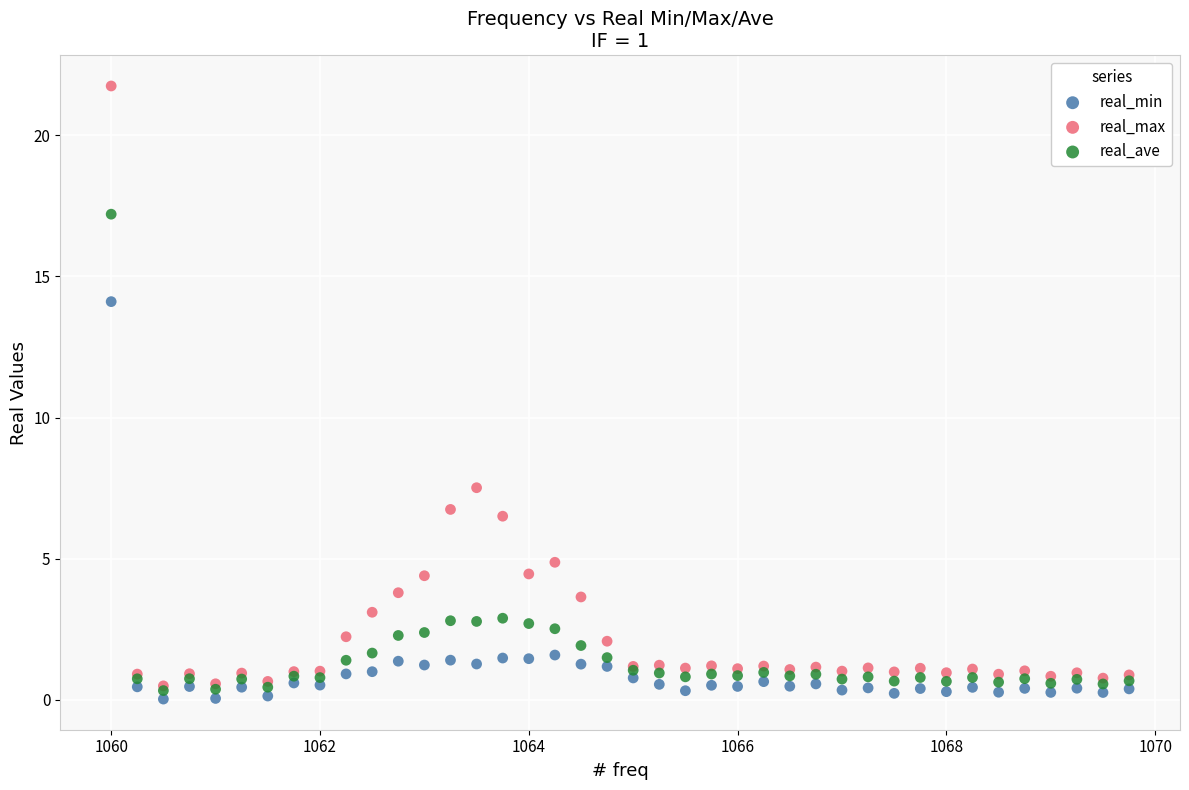

In the real_max series, what Y value is closest to 11?

7.5